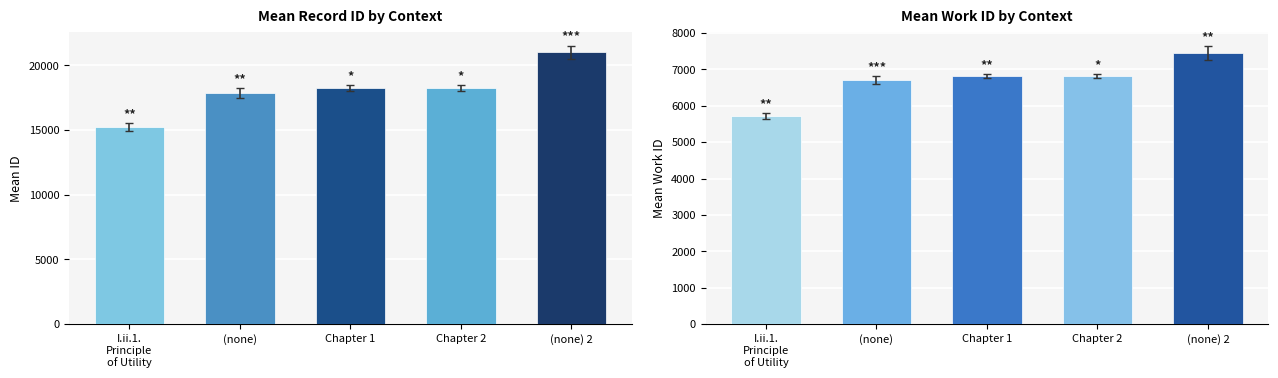

Reading right to left, extract all data points from this chart.

id: (none) 2=21020.5	Chapter 2=18249.5	Chapter 1=18247.5	(none)=17858.0	I.ii.1.
Principle
of Utility=15241.5
work_id: (none) 2=7452.5	Chapter 2=6816.0	Chapter 1=6816.0	(none)=6712.0	I.ii.1.
Principle
of Utility=5713.0